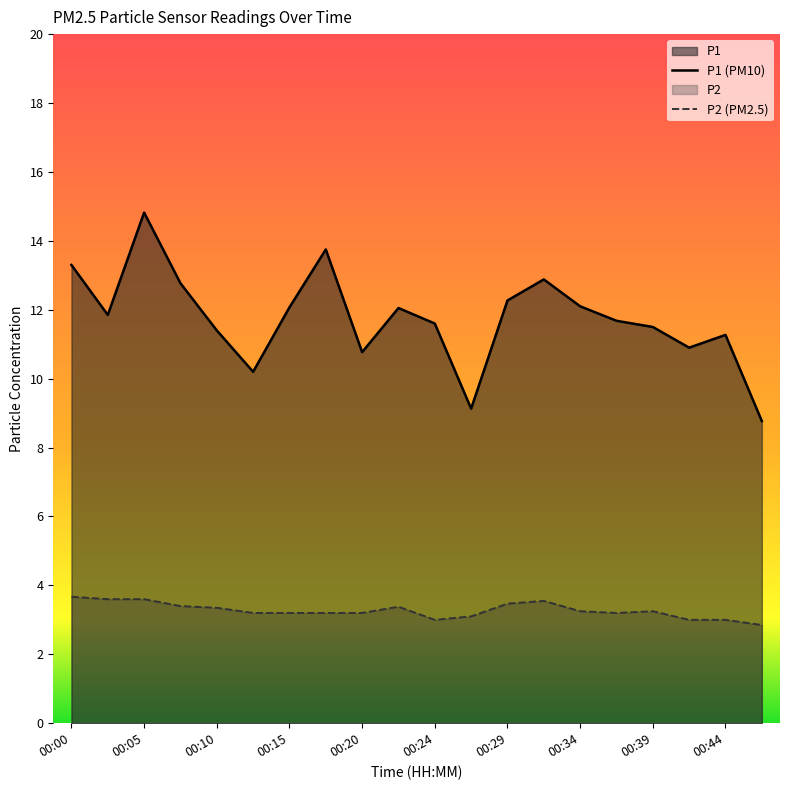

Rank the categories by P2 value from highest to lowest.

00:00, 00:02, 00:05, 00:32, 00:29, 00:07, 00:22, 00:10, 00:34, 00:39, 00:12, 00:15, 00:17, 00:20, 00:37, 00:27, 00:24, 00:41, 00:44, 00:46